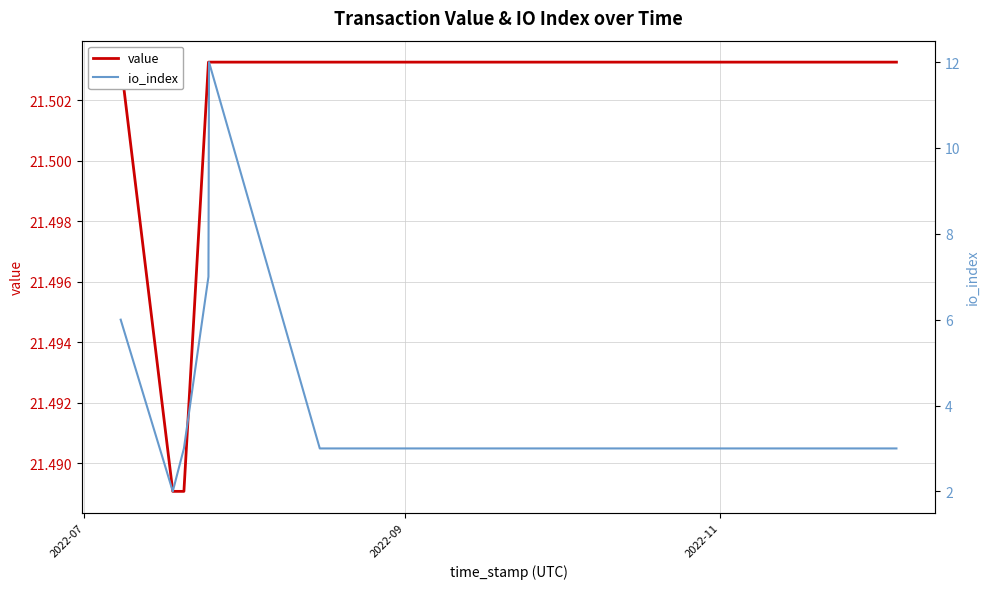

How many categories are shown in the chart?

8